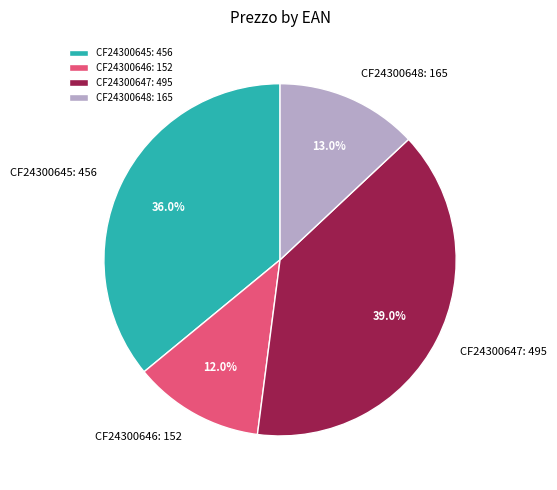

Which slice is the largest?

CF24300647: 495